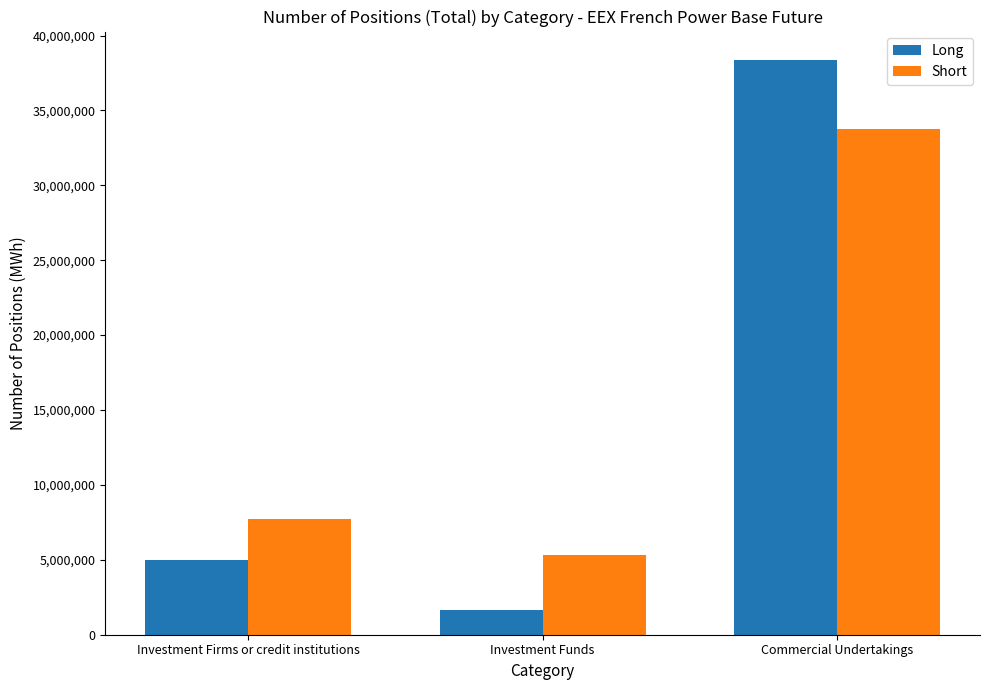

Which category has the lowest value in the Short series?

Investment Funds